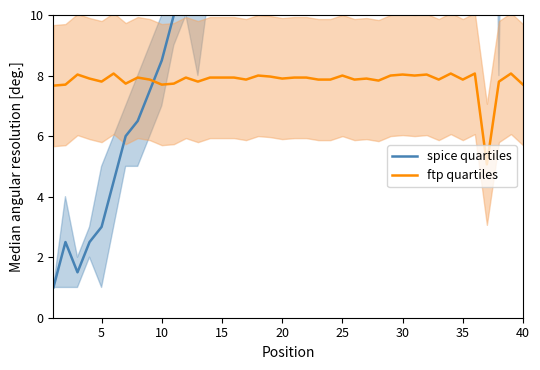

What is the highest value of the ftp quartiles series?

8.1